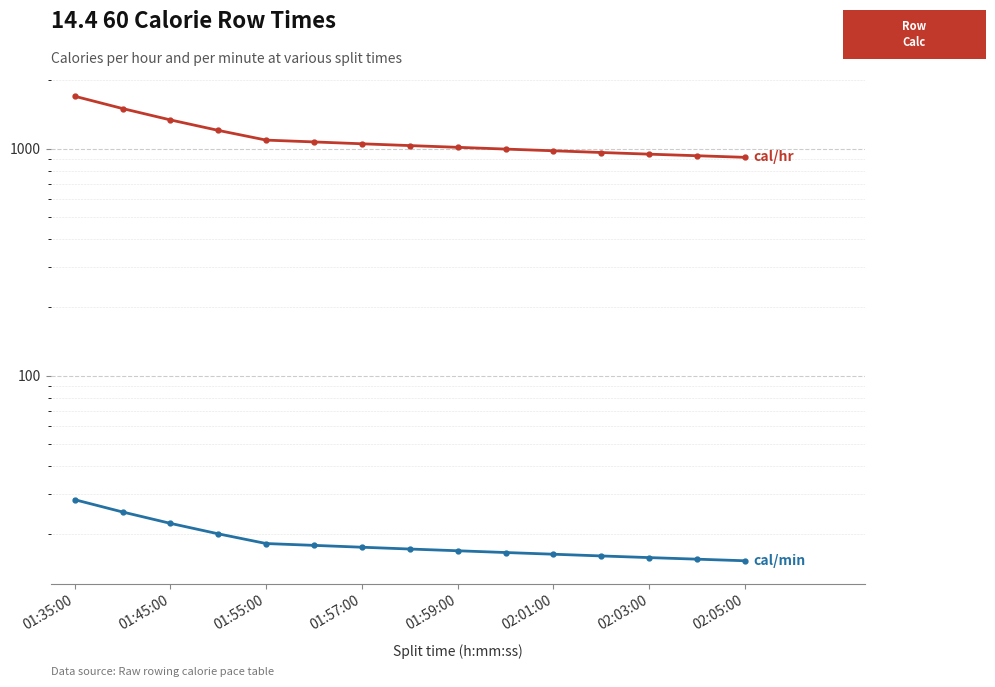

The cal/hr series shows 2668.1 at 01:45:00. True or false?

False